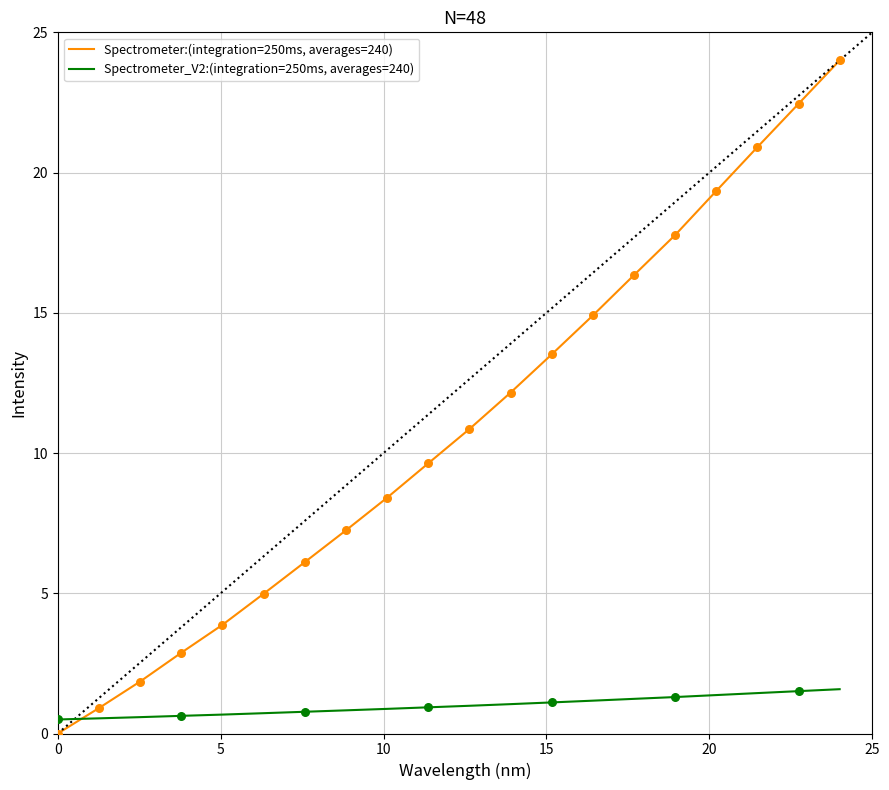

What are all the series names shown in the legend?

Spectrometer:(integration=250ms, averages=240), Spectrometer_V2:(integration=250ms, averages=240)